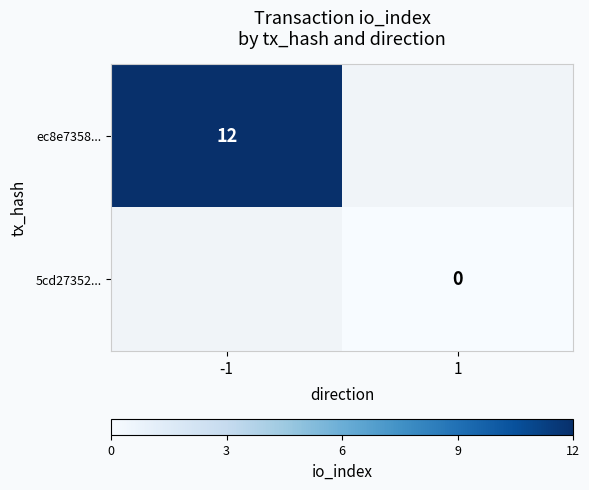

The ec8e7358... series shows 12 at -1. True or false?

True